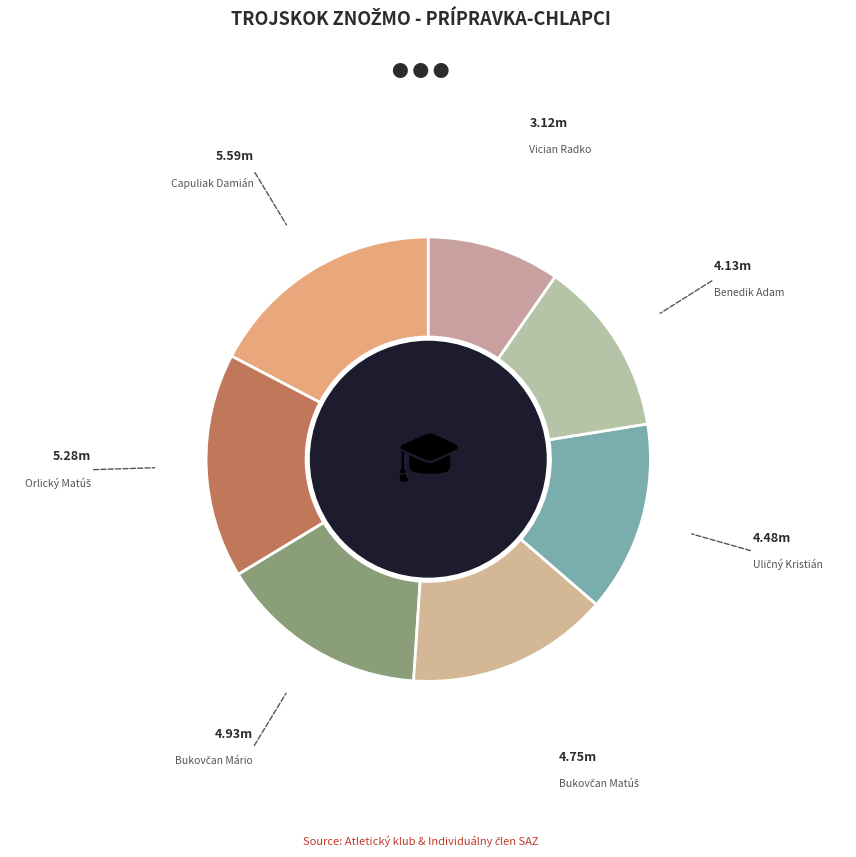

Which has a higher value, Vician Radko or Benedik Adam?

Benedik Adam